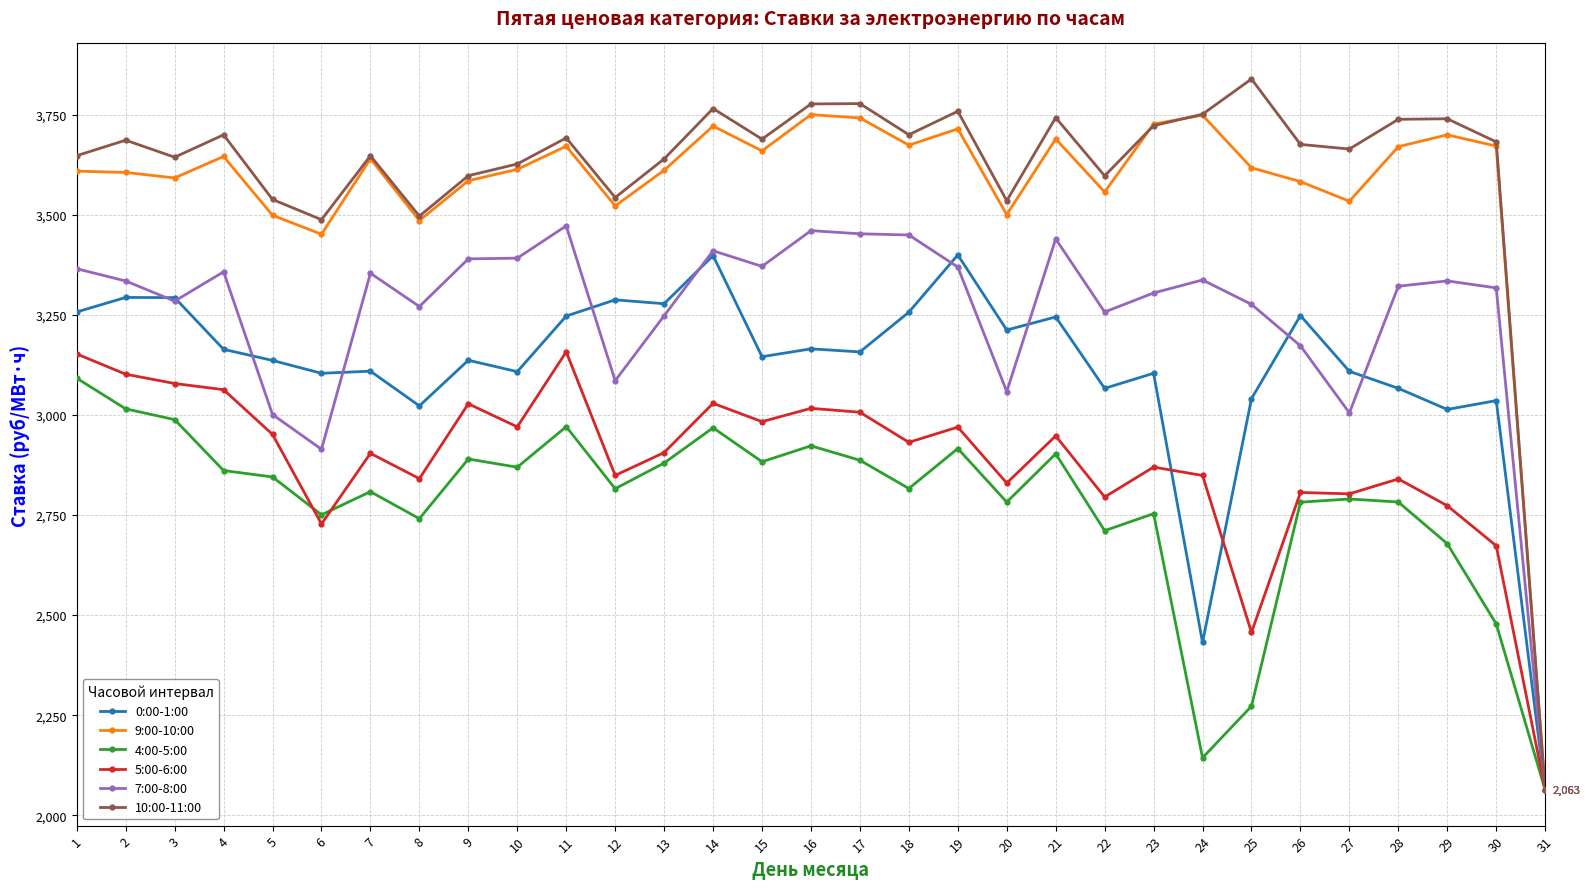

Is the value of 4:00-5:00 at 28 greater than the value of 0:00-1:00 at 9?

No